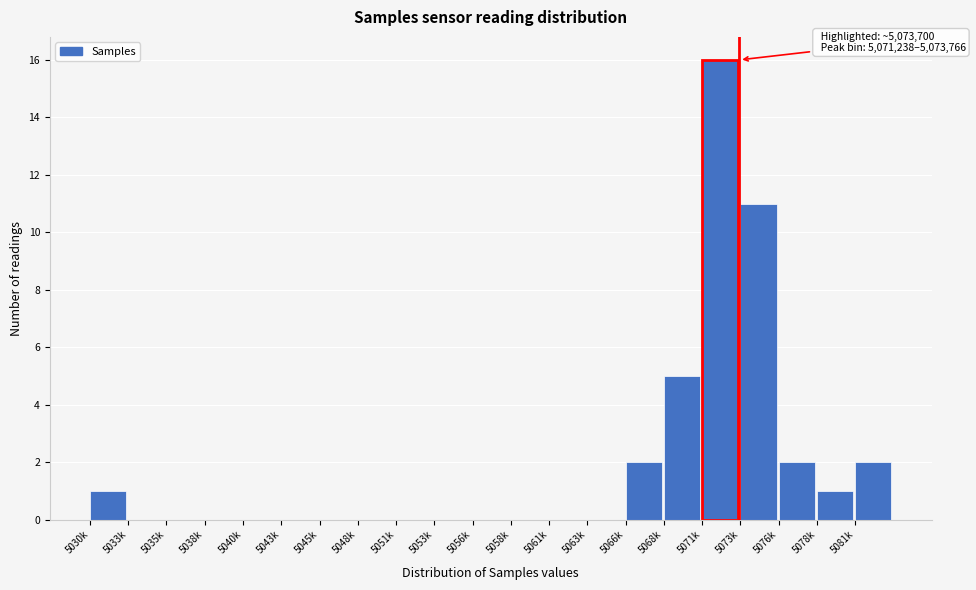

Reading left to right, transcribe all the data shown in this chart.

5030k=1	5033k=0	5035k=0	5038k=0	5040k=0	5043k=0	5045k=0	5048k=0	5051k=0	5053k=0	5056k=0	5058k=0	5061k=0	5063k=0	5066k=2	5068k=5	5071k=16	5073k=11	5076k=2	5078k=1	5081k=2